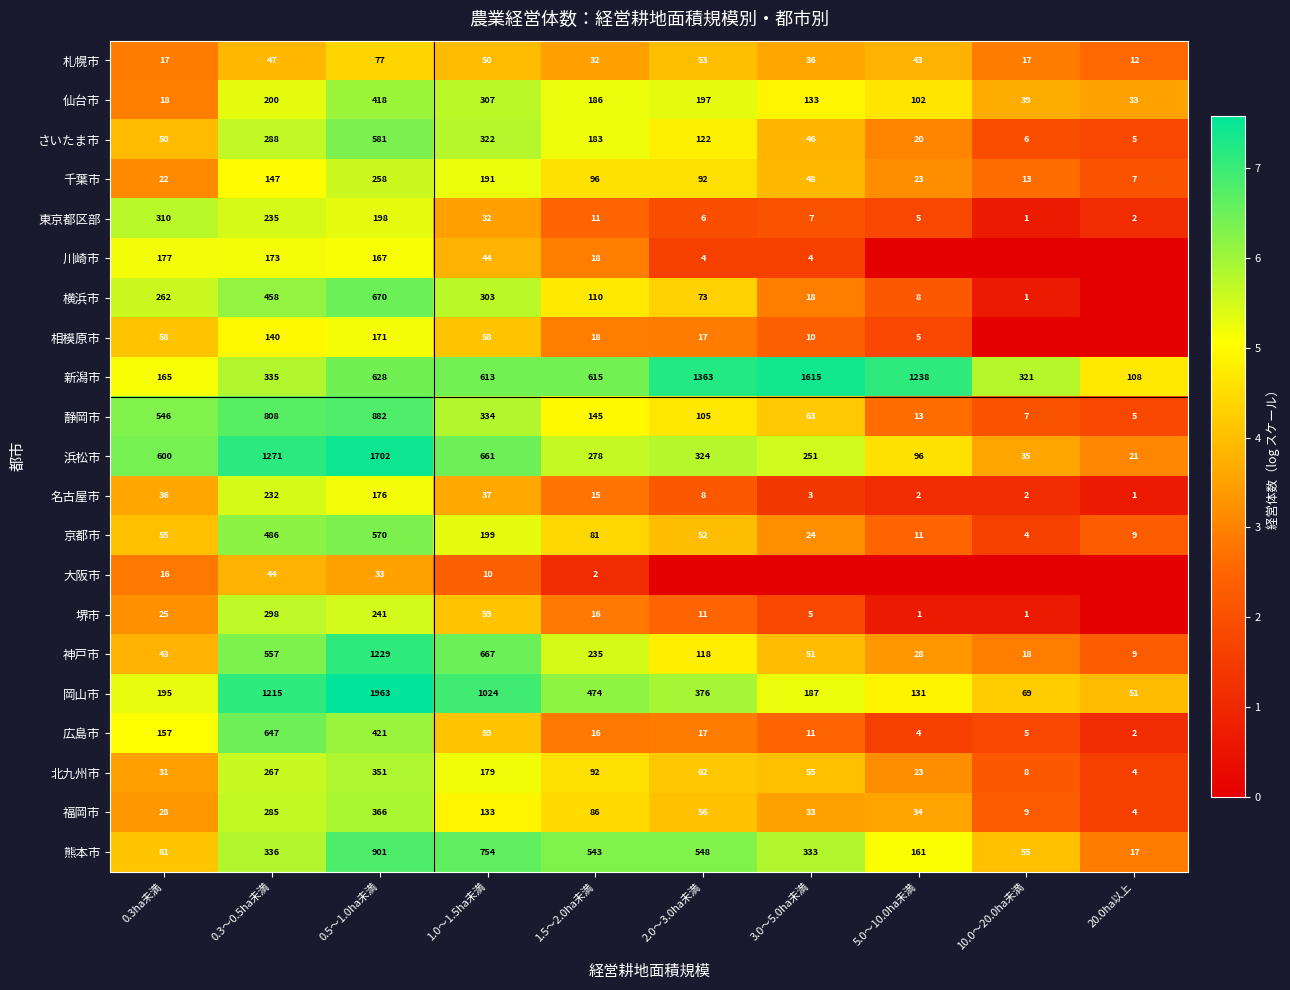

At how many categories does at least one series exceed 5?

9